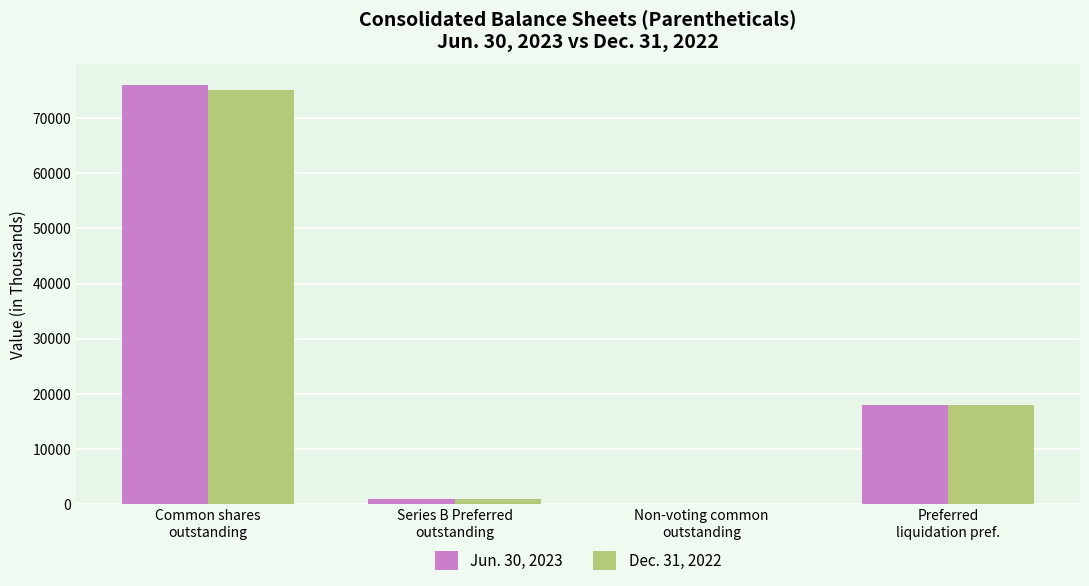

What is the greatest value displayed?

75923